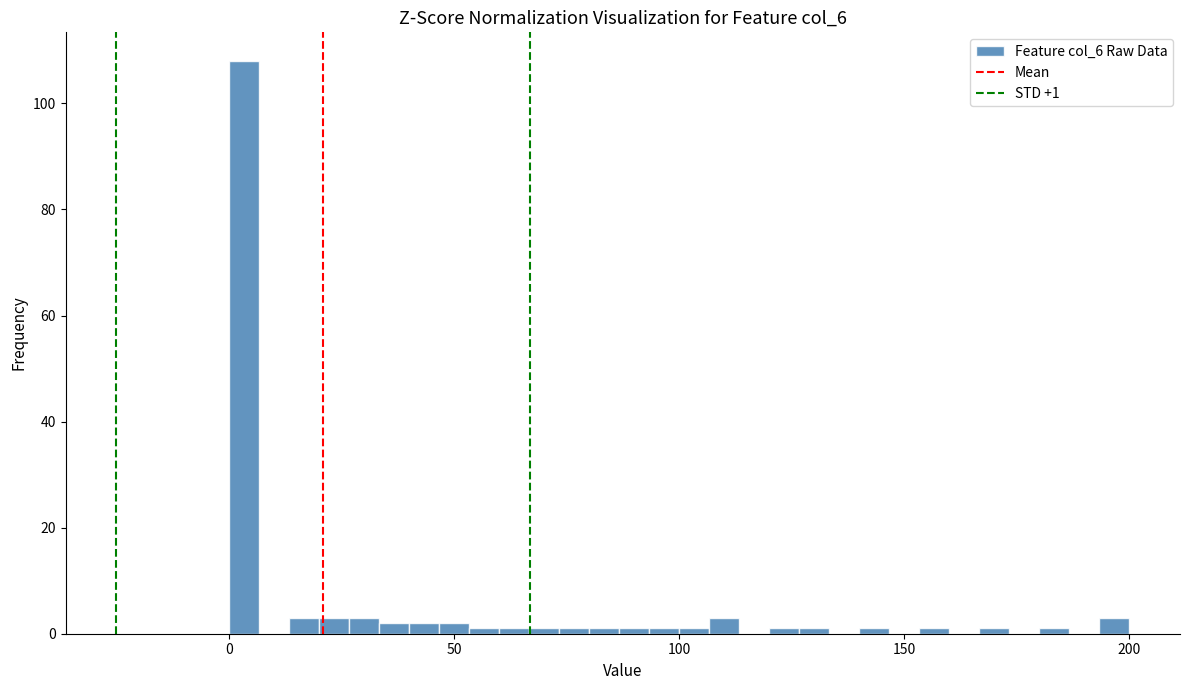

Around what value on the x-axis is the tallest bar? Give the approximate position of its centre, as read against the axis.

5